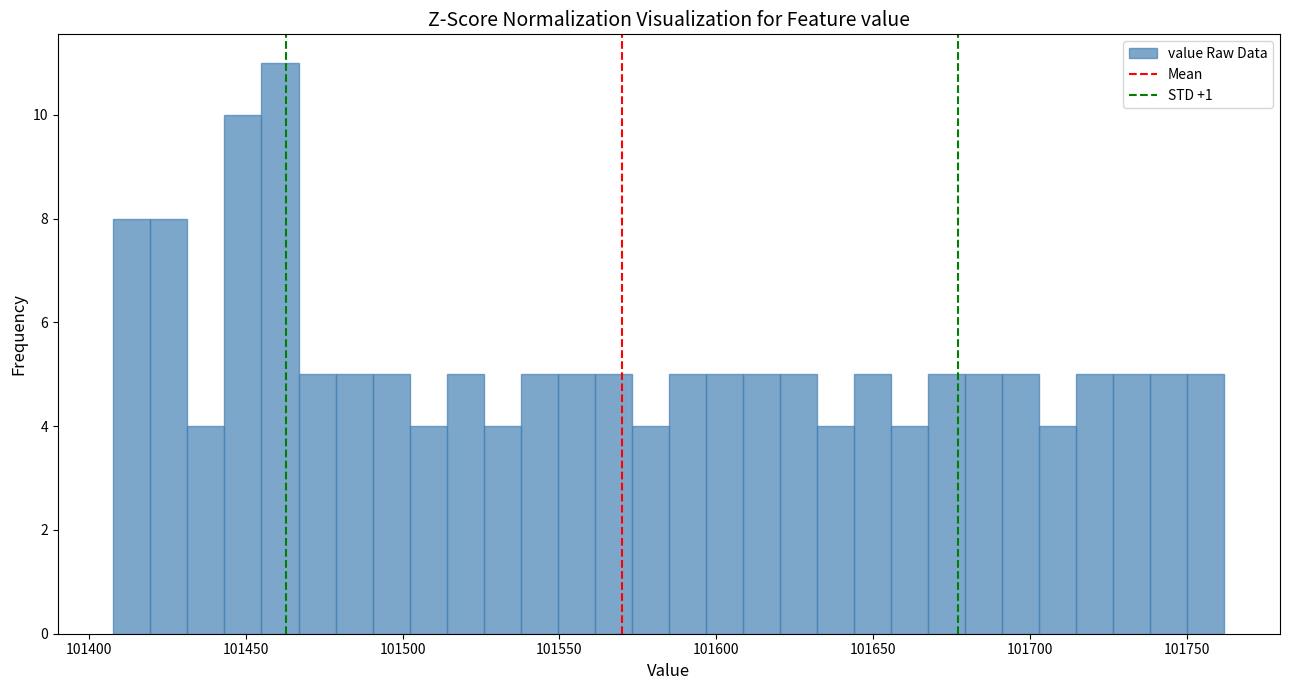

Read against the x-axis, roughly where is the centre of the tallest bar?

101460